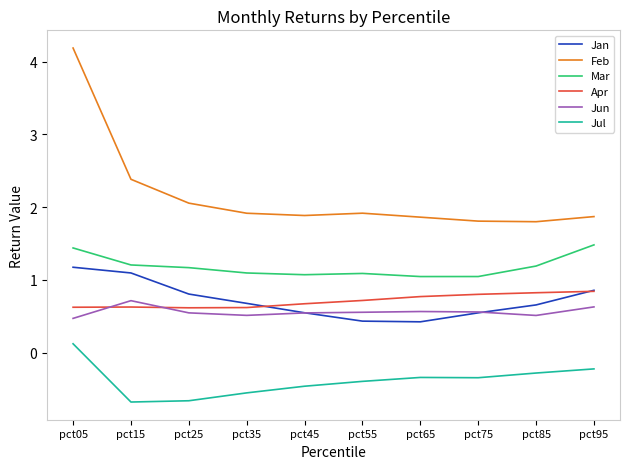

What is the average value of the Jul series?

-0.4